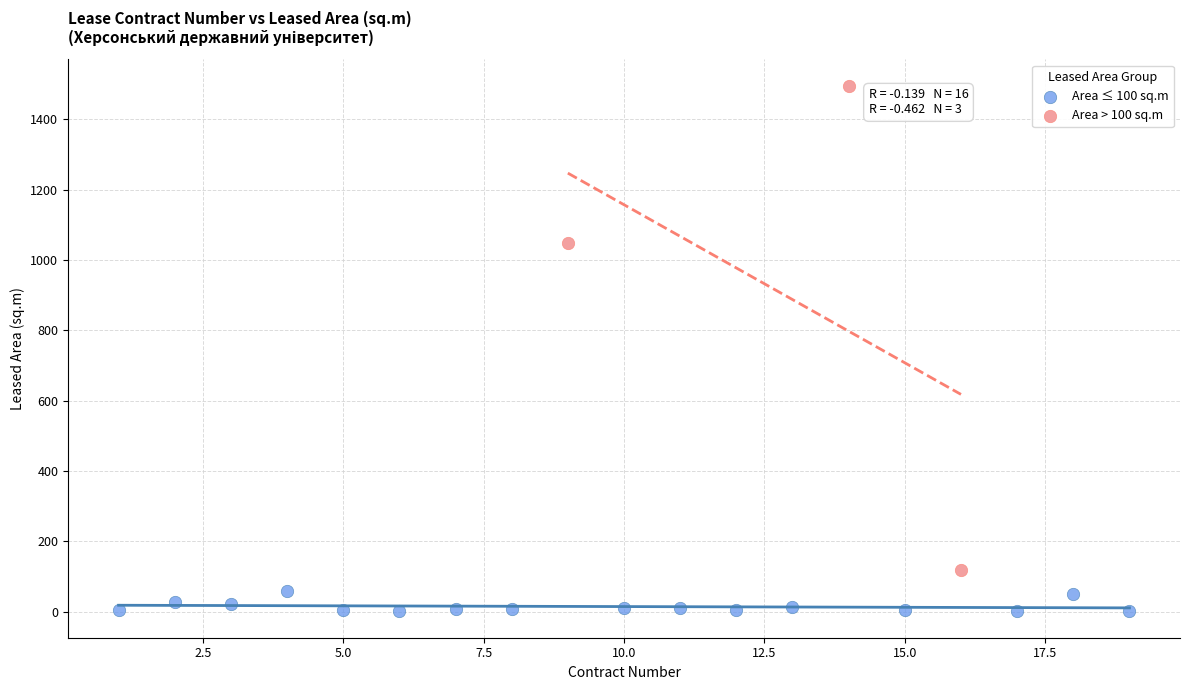

Which series reaches the maximum Y coordinate?

Area > 100 sq.m